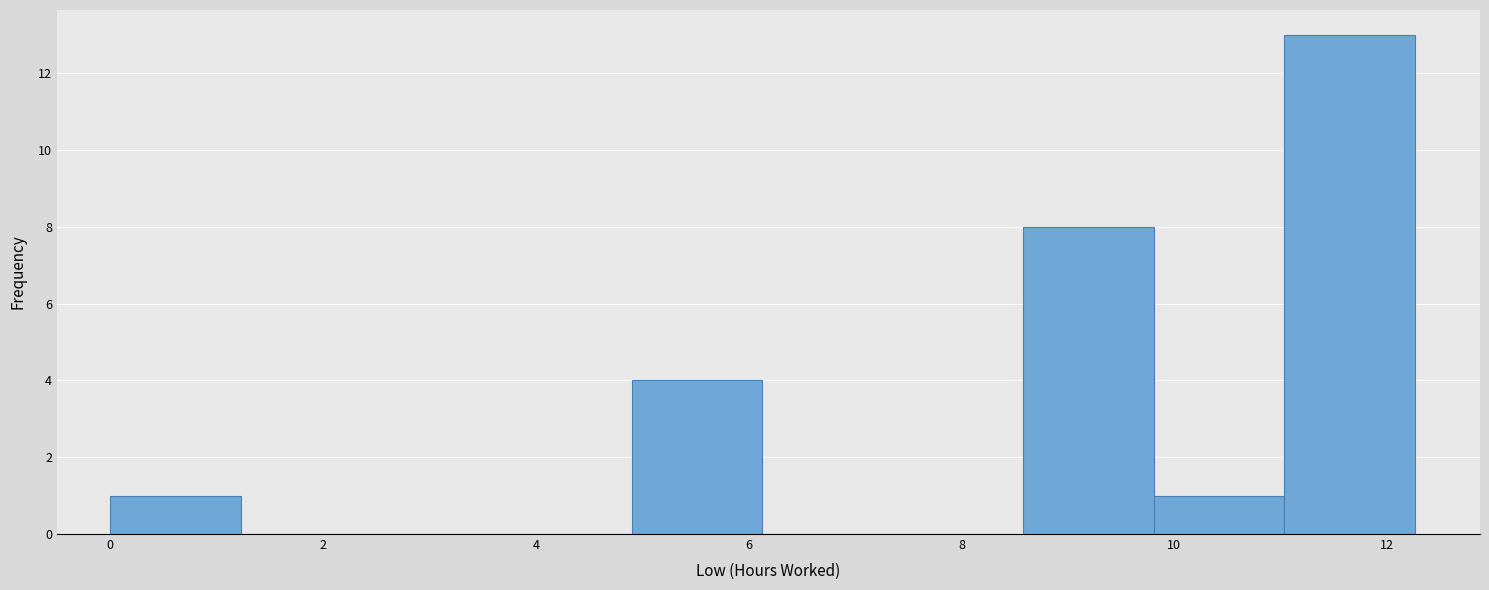

Reading left to right, list every bar in this chart as the range it spans on the x-axis followed by its height. Neither the bar edges nor the heights are printed on the chart, so give them approximately, as read against the axes.

0.0 to 1.2: 1
1.2 to 2.4: 0
2.4 to 3.6: 0
3.6 to 5.0: 0
5.0 to 6.2: 4
6.2 to 7.4: 0
7.4 to 8.6: 0
8.6 to 9.8: 8
9.8 to 11.0: 1
11.0 to 12.2: 13